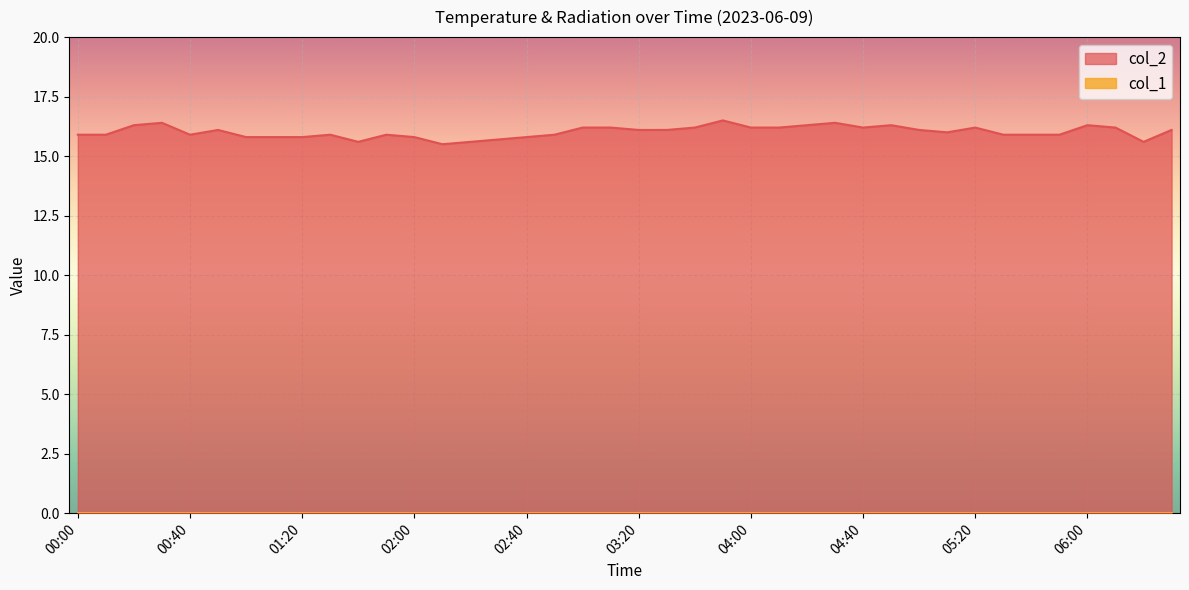

Reading left to right, list all the values displayed in this chart.

15.9	15.9	16.3	16.4	15.9	16.1	15.8	15.8	15.8	15.9	15.6	15.9	15.8	15.5	15.6	15.7	15.8	15.9	16.2	16.2	16.1	16.1	16.2	16.5	16.2	16.2	16.3	16.4	16.2	16.3	16.1	16.0	16.2	15.9	15.9	15.9	16.3	16.2	15.6	16.1